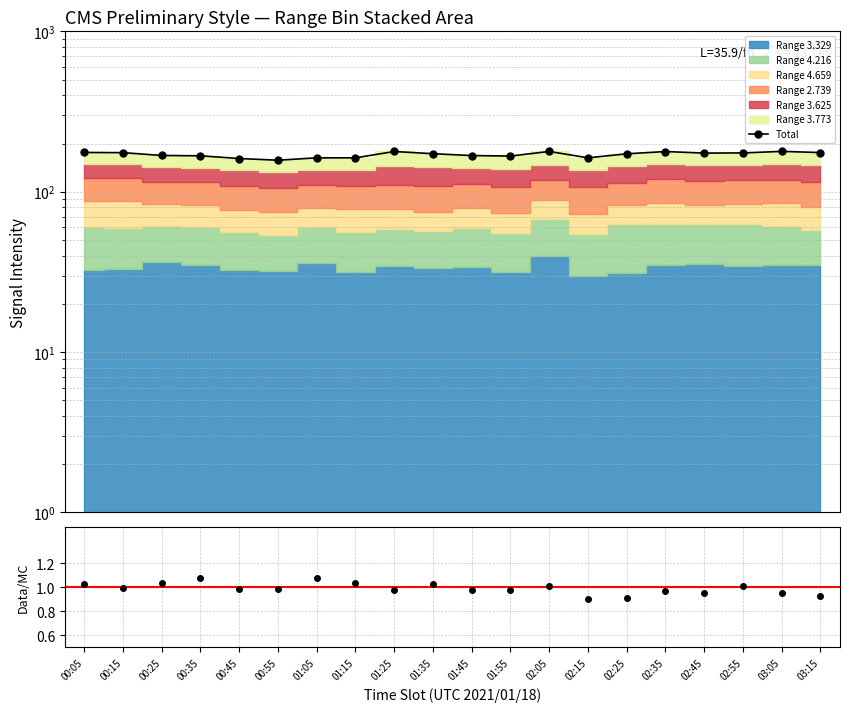

At which category is the sum across all series the highest?

03:05